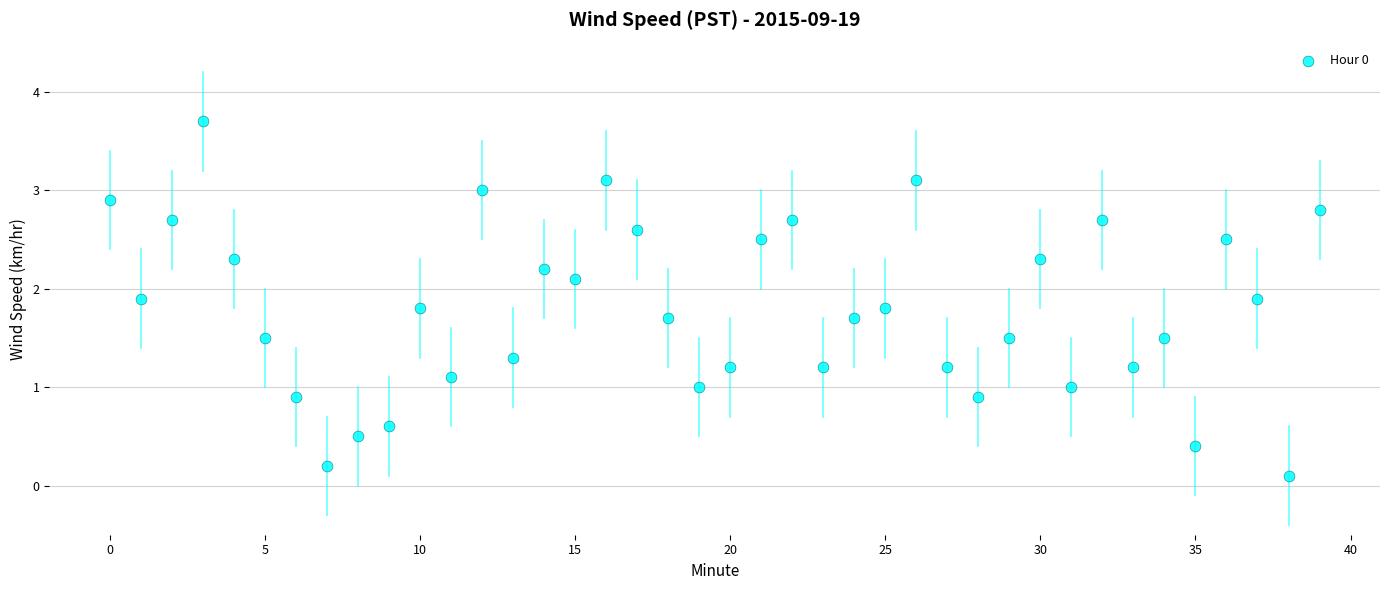

What is the range of Y values (max minus min)?

3.6